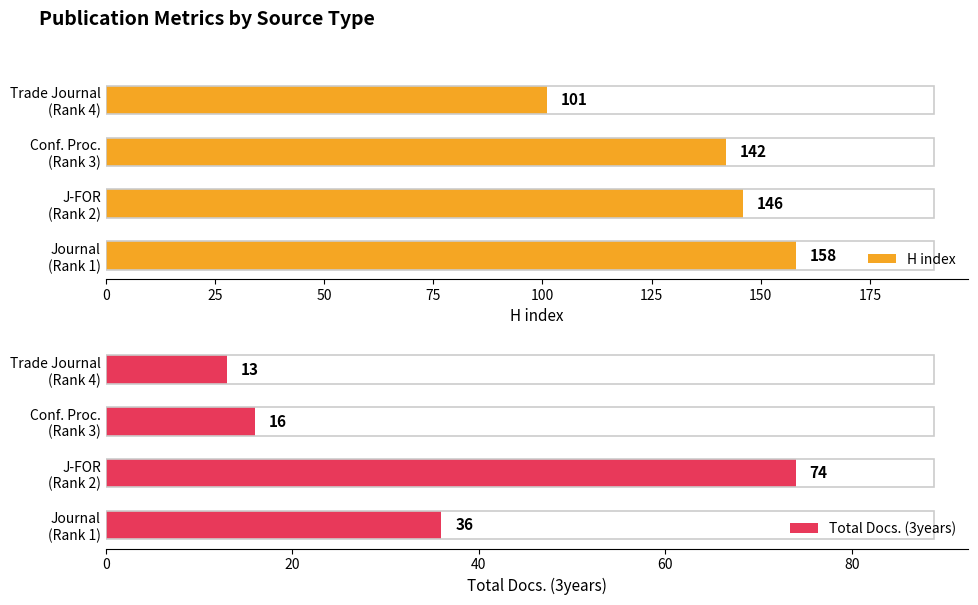

What is the sum of all H index values?

547